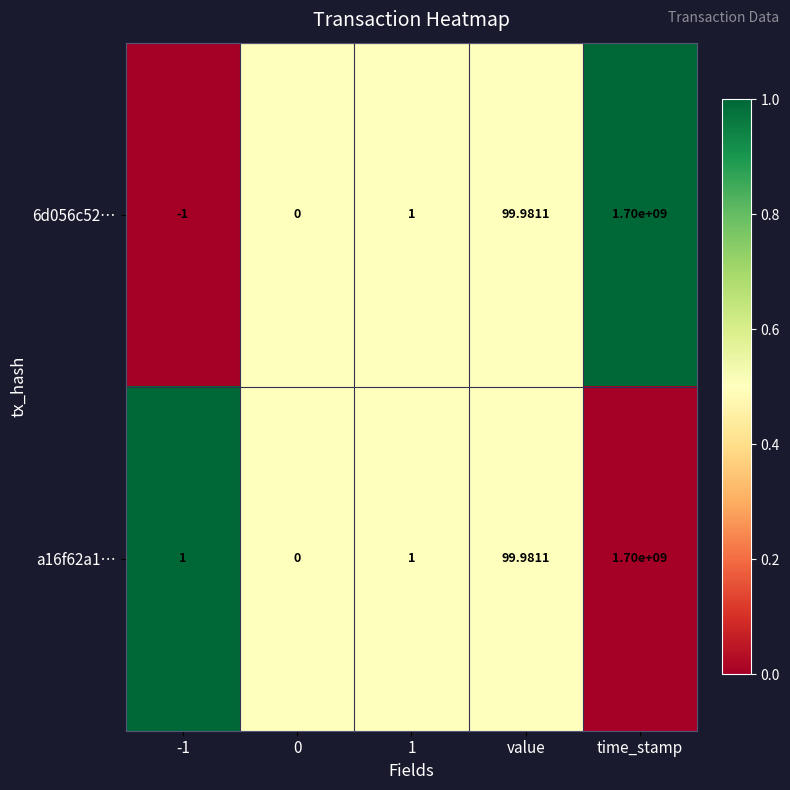

At which label is 6d056c52… closest to 849999999?

value